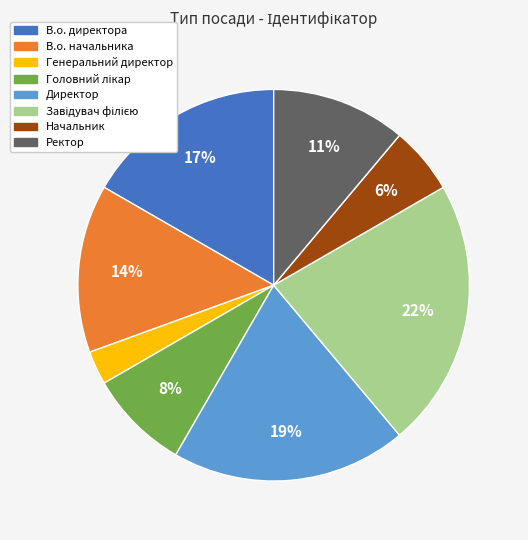

Is it true that В.о. директора is 17% of the pie?

True